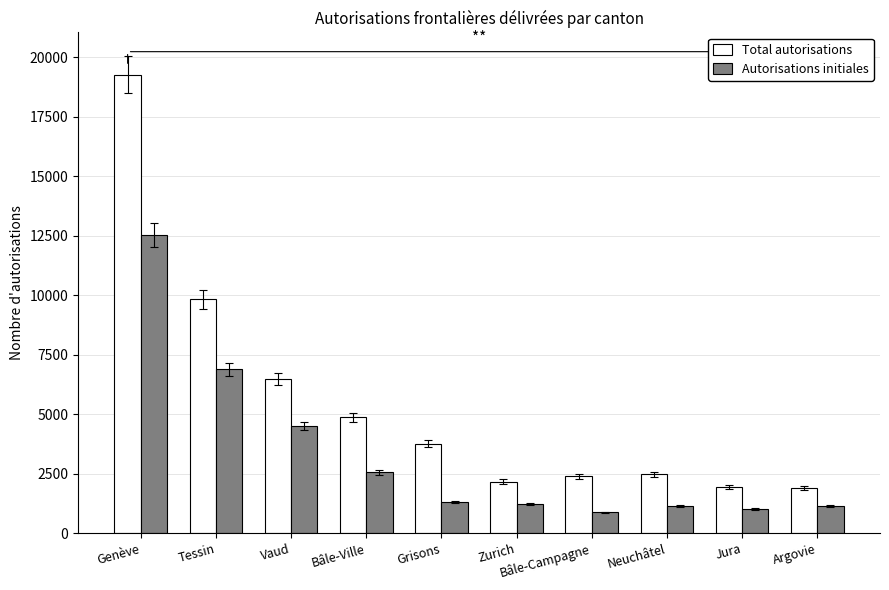

What is the average value of the Autorisations initiales series?

3323